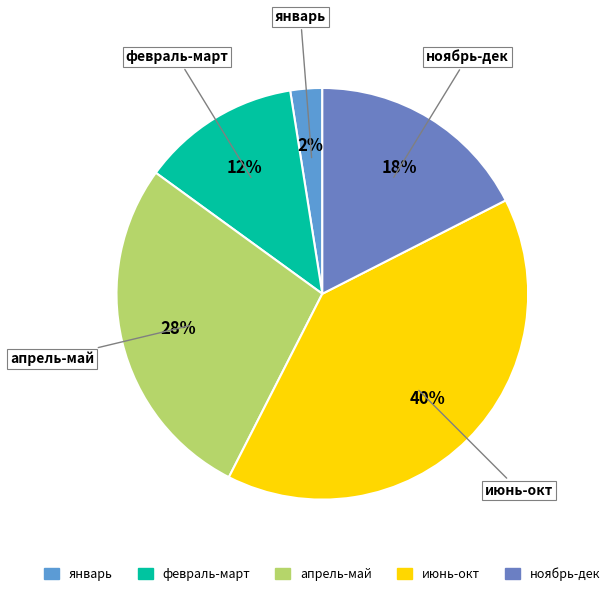

Rank the categories by value from lowest to highest.

январь, февраль-март, ноябрь-дек, апрель-май, июнь-окт